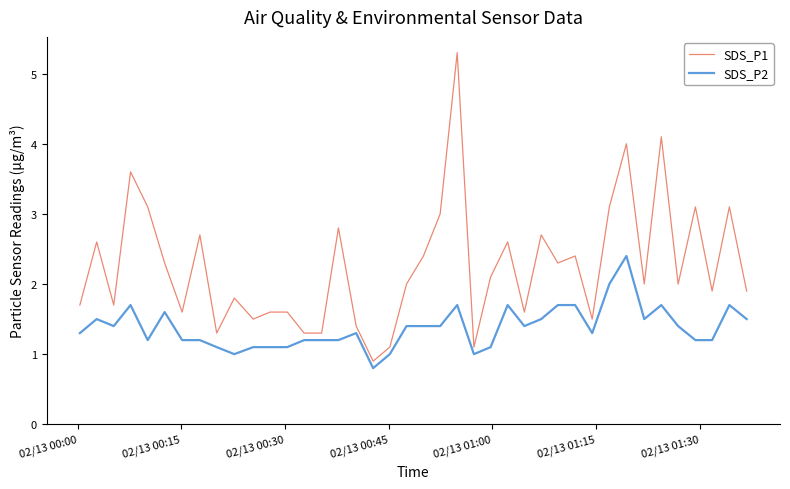

What is the difference between the maximum and minimum values in the SDS_P2 series?

1.6